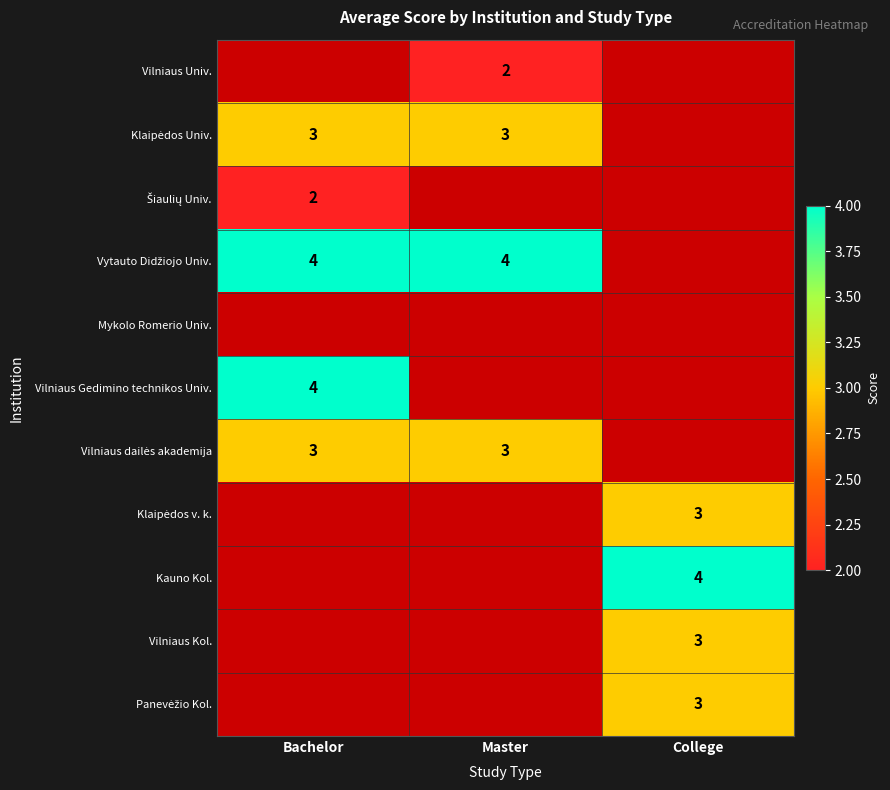

The Vilniaus Kol. series shows 3 at College. True or false?

True